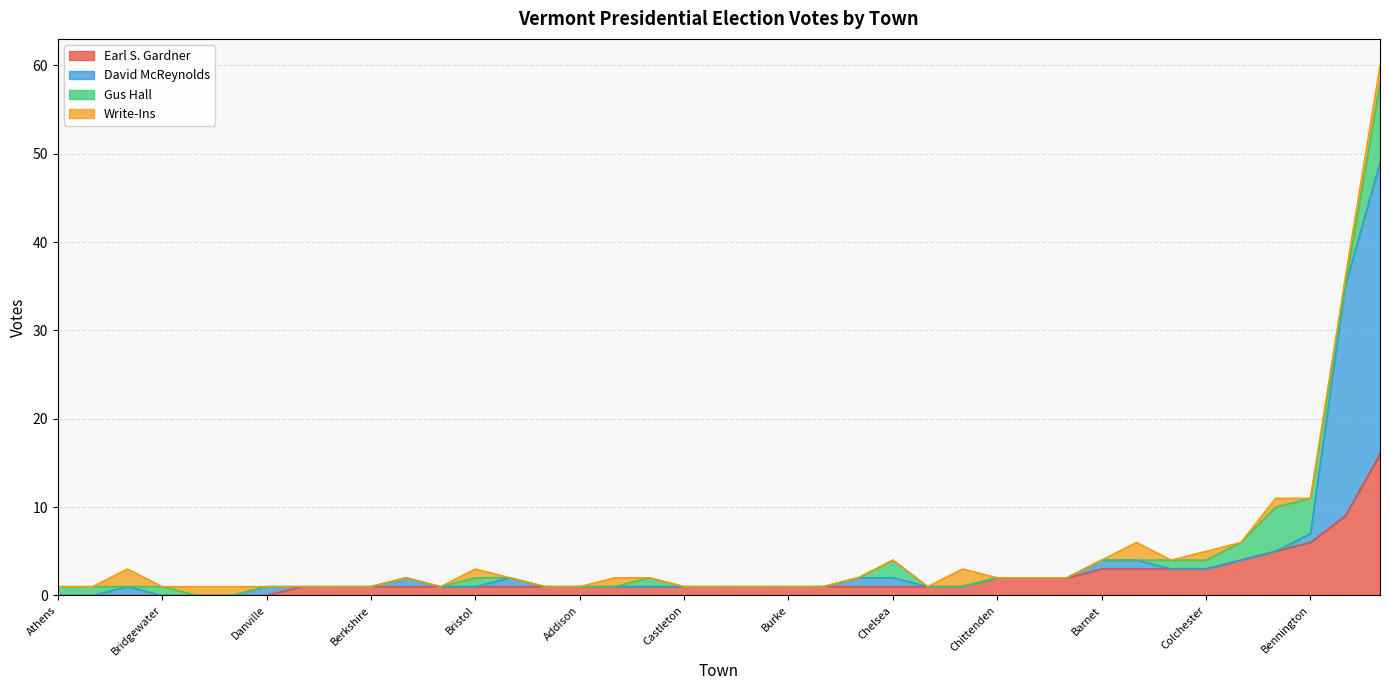

True or false: David McReynolds has a value of 1 at Cabot.

True